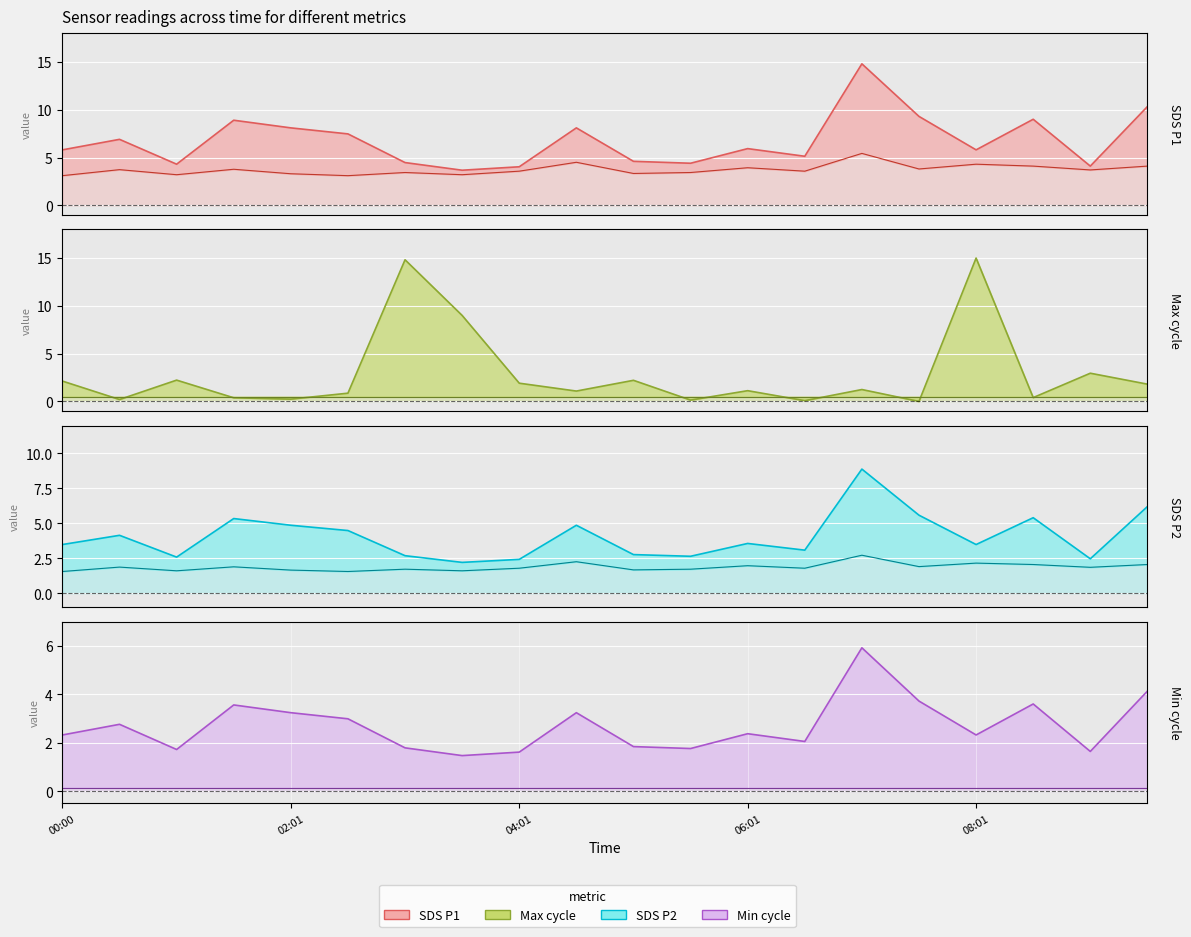

What is the label of the 20th point from the left?

09:31